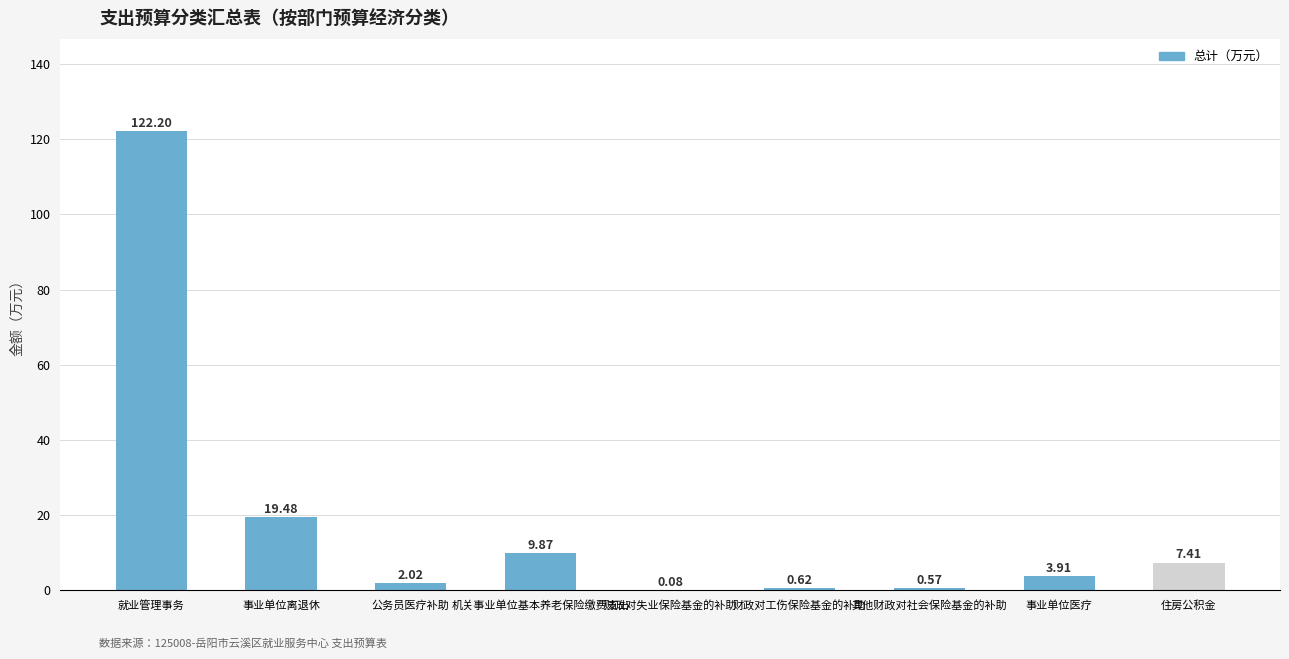

At which label is the value closest to 61?

事业单位离退休